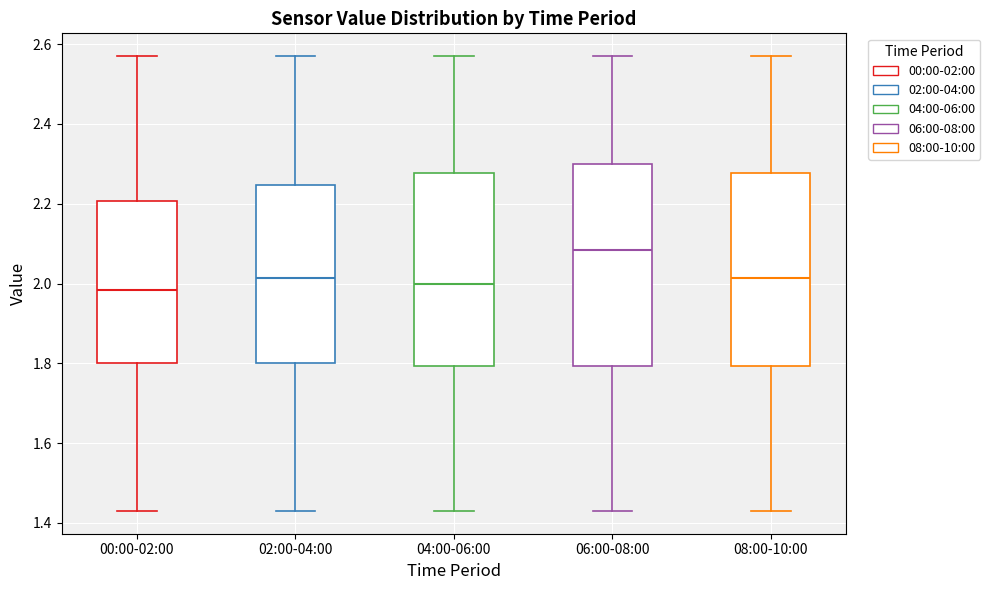

Reading left to right, read every box against the y-axis: the position of its median line, the range the box covers, and the ends of its whiskers. The values are not printed on the chart, so give them approximately, as read against the axis.

00:00-02:00: median 1.98, box 1.80 to 2.20, whiskers 1.44 to 2.58
02:00-04:00: median 2.02, box 1.80 to 2.24, whiskers 1.44 to 2.58
04:00-06:00: median 2.00, box 1.80 to 2.28, whiskers 1.44 to 2.58
06:00-08:00: median 2.08, box 1.80 to 2.30, whiskers 1.44 to 2.58
08:00-10:00: median 2.02, box 1.80 to 2.28, whiskers 1.44 to 2.58